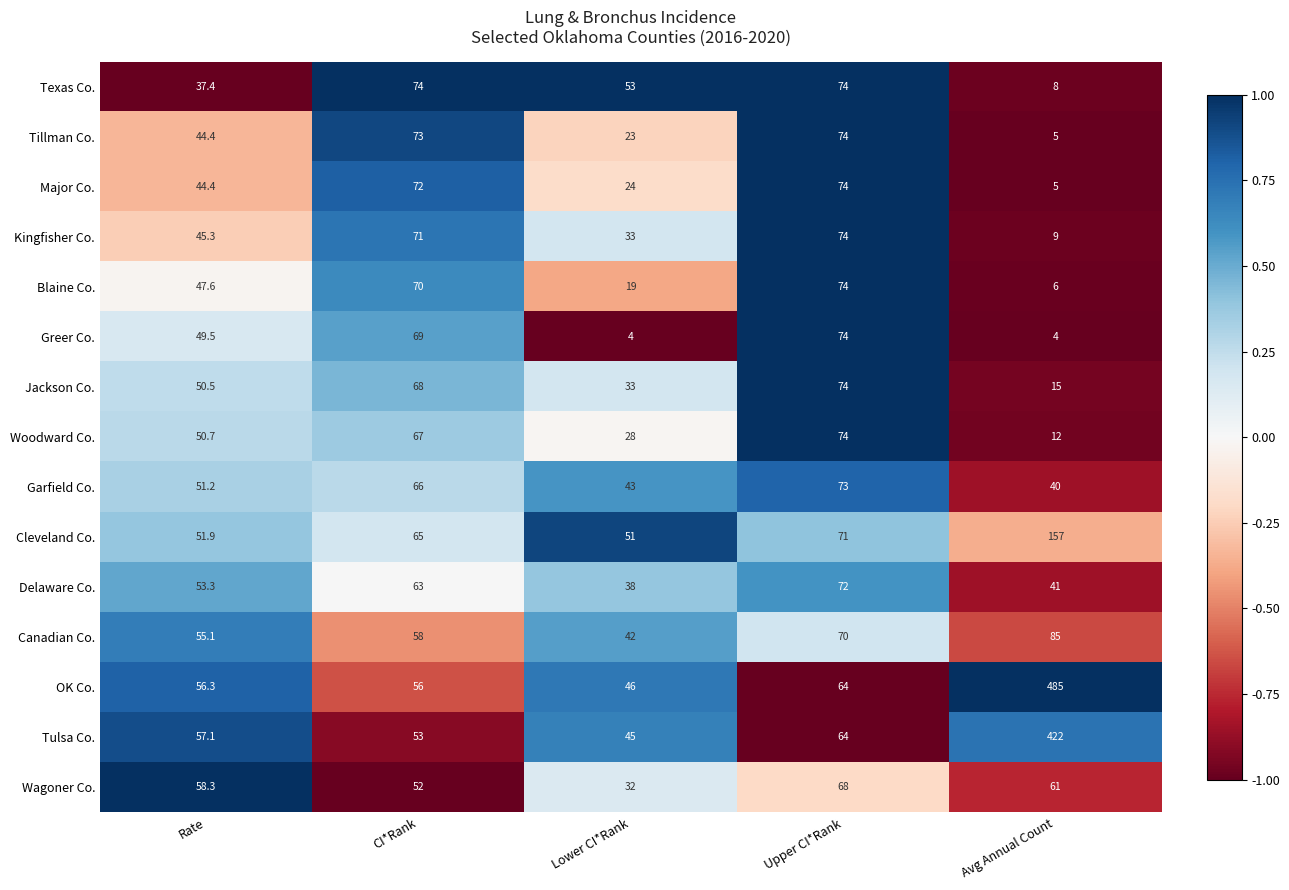

The value of Greer Co. at Lower CI*Rank is 4.0. True or false?

True